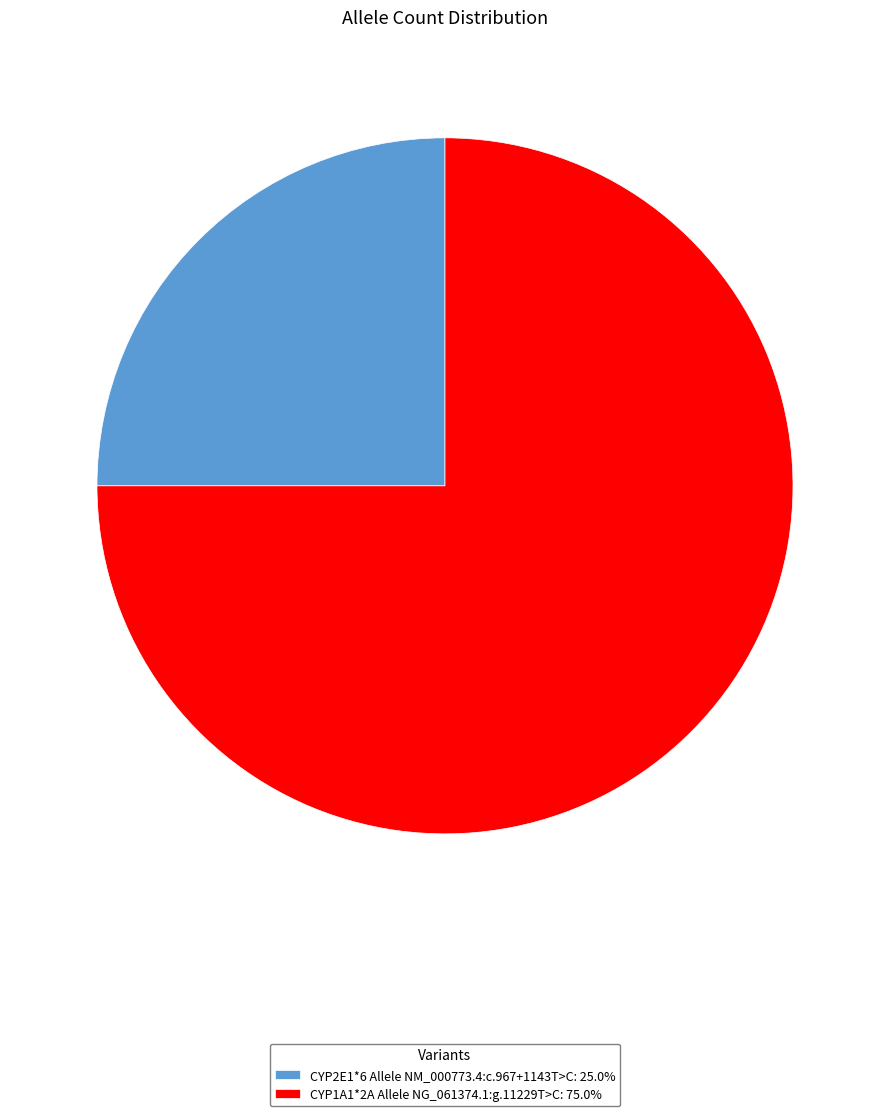

What is the ratio of the value at CYP1A1*2A Allele NG_061374.1:g.11229T>C: 75.0% to the value at CYP2E1*6 Allele NM_000773.4:c.967+1143T>C: 25.0%?

3.0